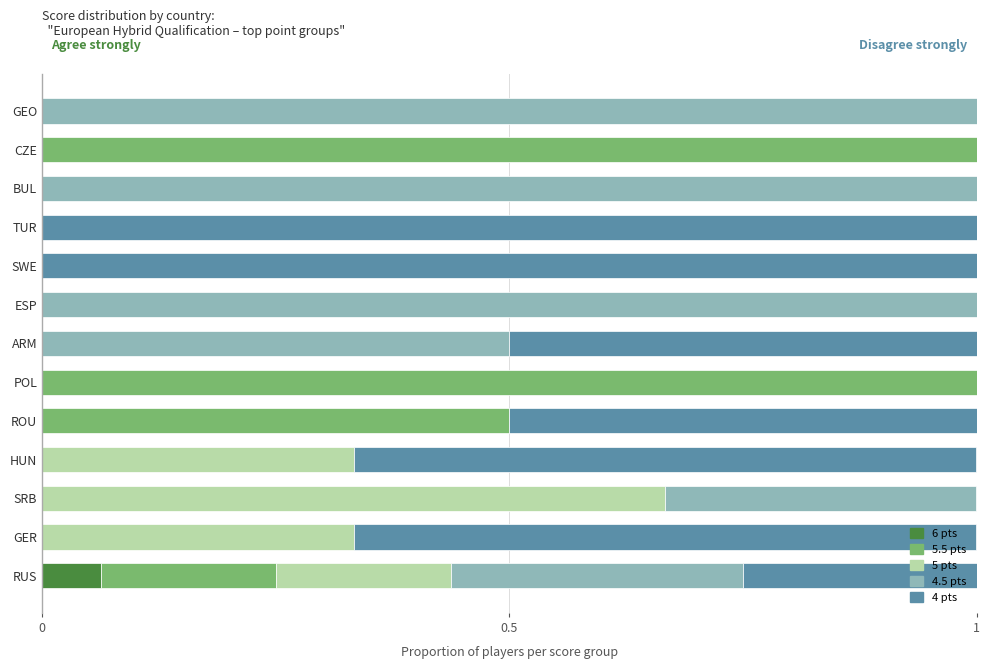

Is it true that 6 pts equals 0.0 at CZE?

True